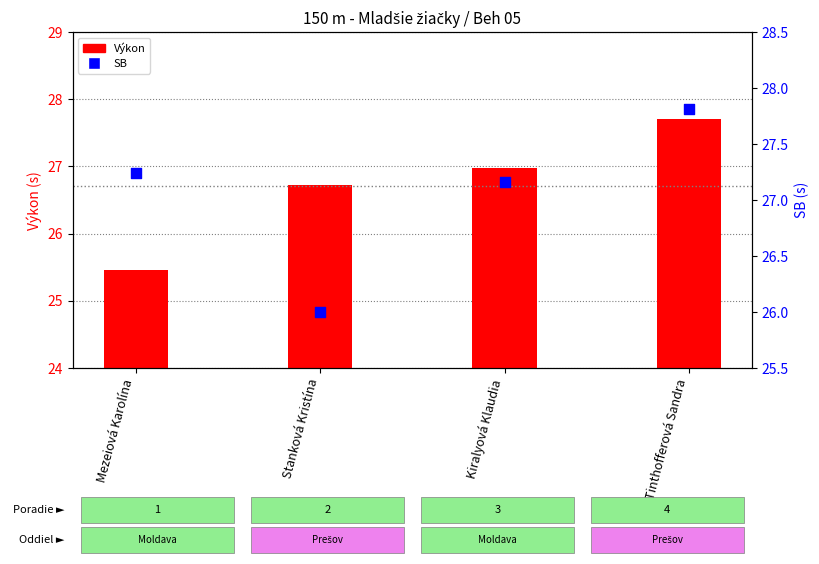

Which series has the widest spread of Y values?

Výkon